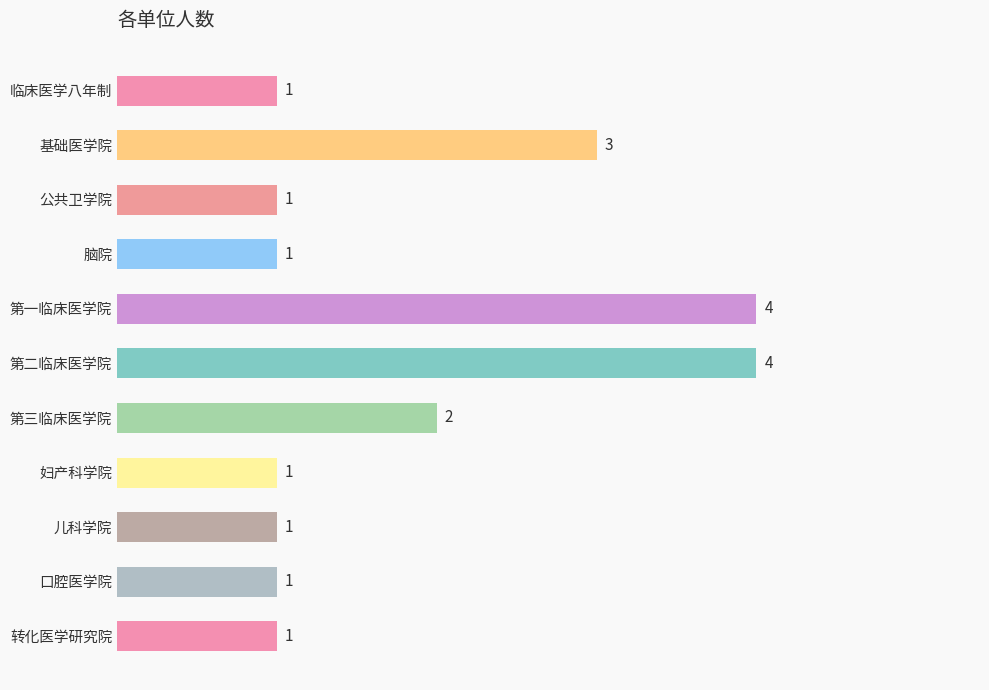

What is the maximum value shown in the chart?

4